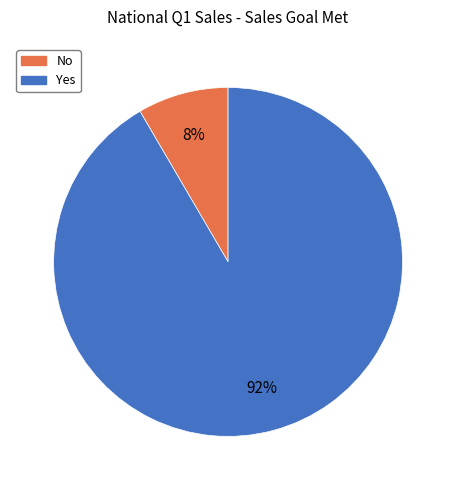

What is the largest slice in the pie chart?

Yes